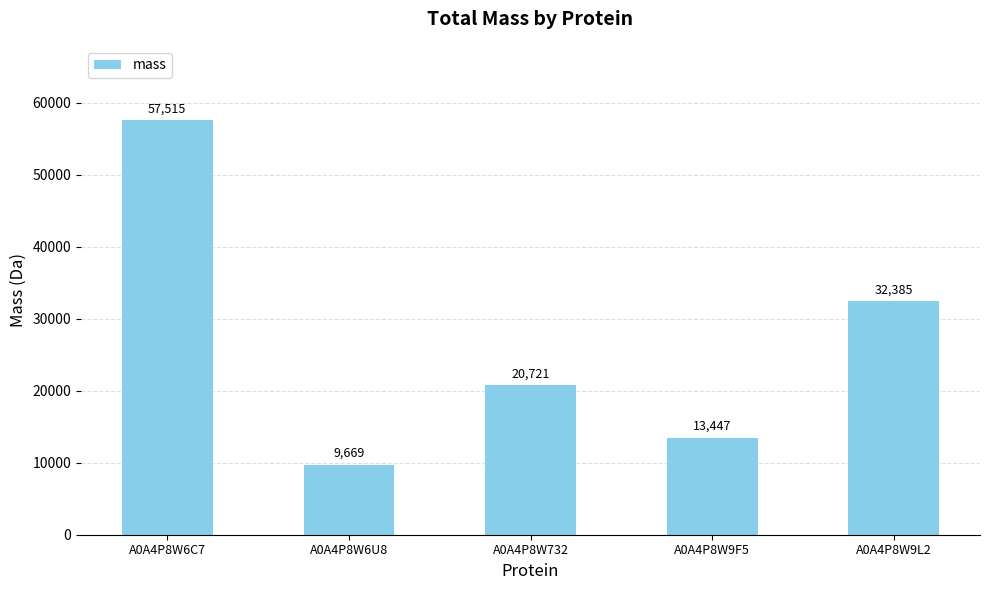

List the labels in order of value, smallest first.

A0A4P8W6U8, A0A4P8W9F5, A0A4P8W732, A0A4P8W9L2, A0A4P8W6C7